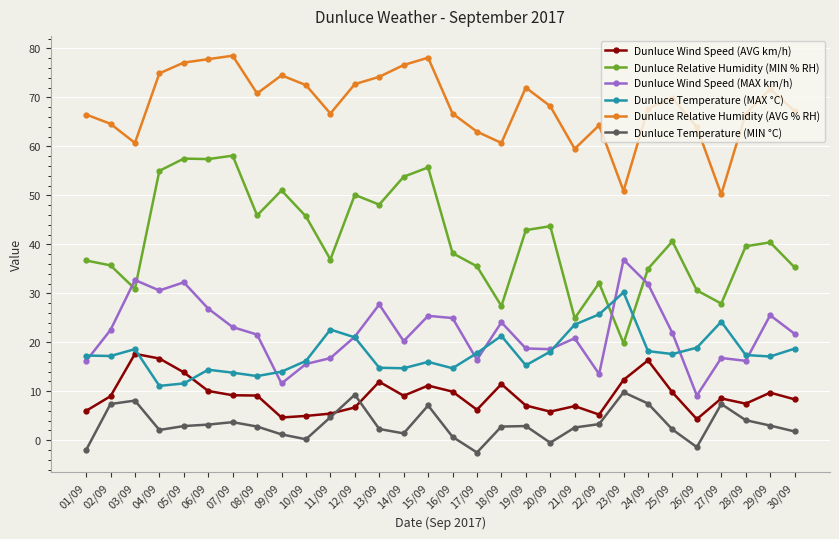

What is the difference between the maximum and minimum values in the Dunluce Wind Speed (AVG km/h) series?

13.3